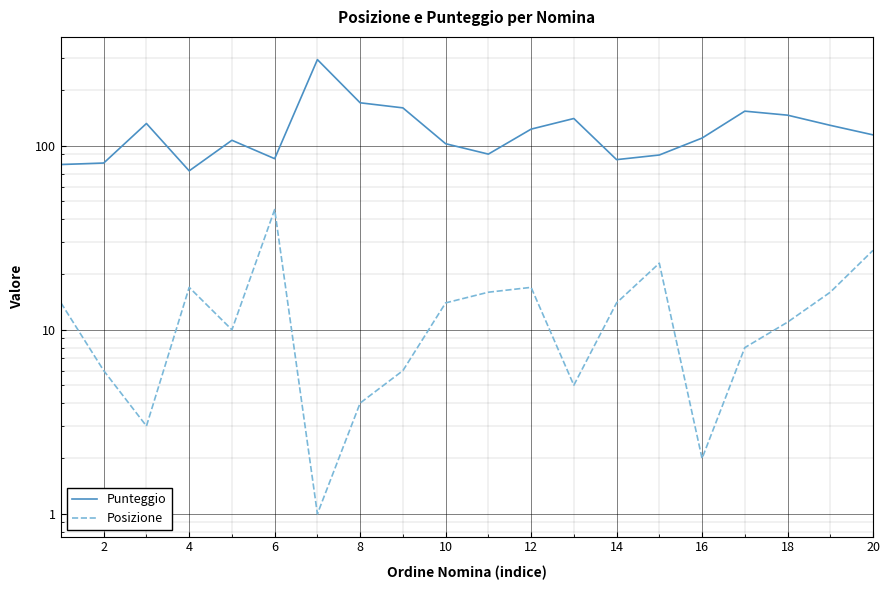

True or false: Punteggio and Posizione intersect in this chart.

False